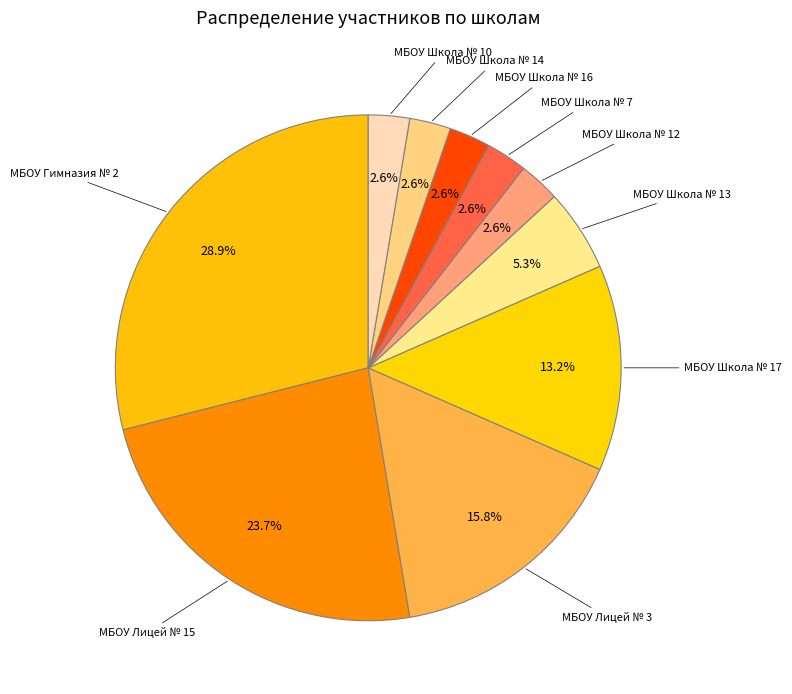

Count the number of slices in the pie.

10